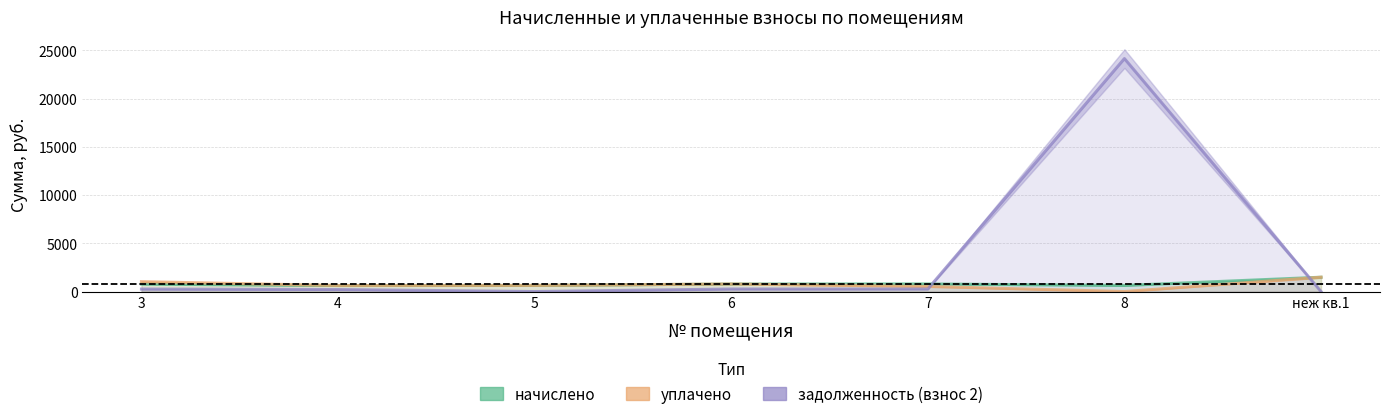

What is the label of the 3rd point from the right?

7